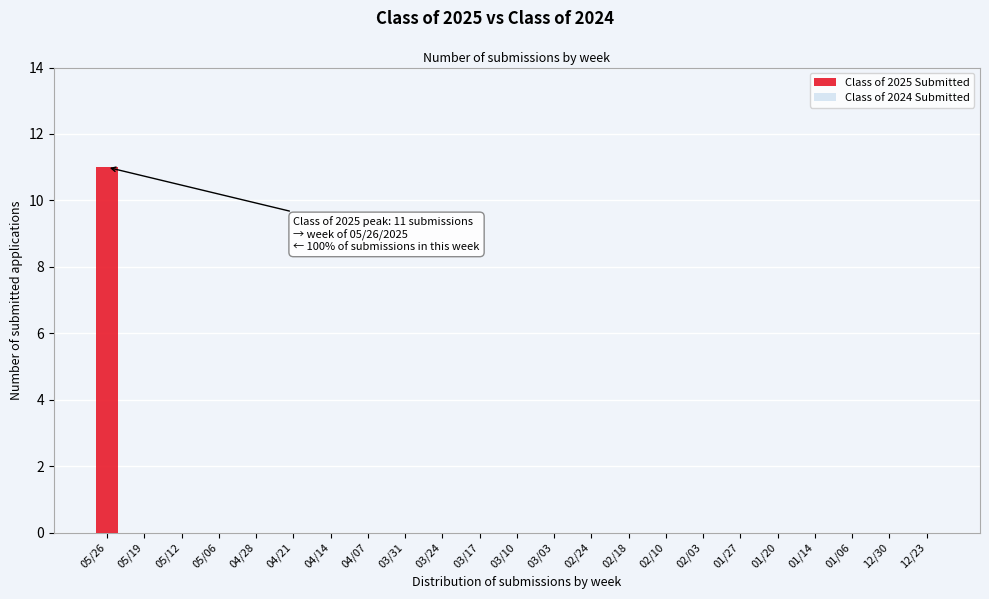

Reading left to right, what are all the values shown in this chart?

05/26=11	05/19=0	05/12=0	05/06=0	04/28=0	04/21=0	04/14=0	04/07=0	03/31=0	03/24=0	03/17=0	03/10=0	03/03=0	02/24=0	02/18=0	02/10=0	02/03=0	01/27=0	01/20=0	01/14=0	01/06=0	12/30=0	12/23=0